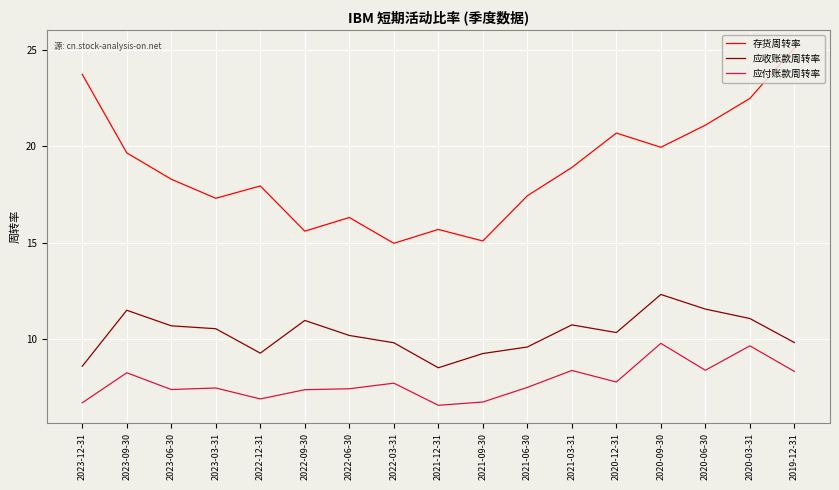

Does the chart have visible grid lines?

Yes